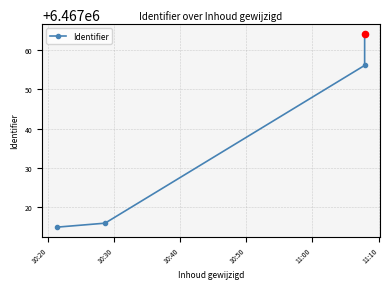

What is the change in value from 10:30 to 10:40?

+40